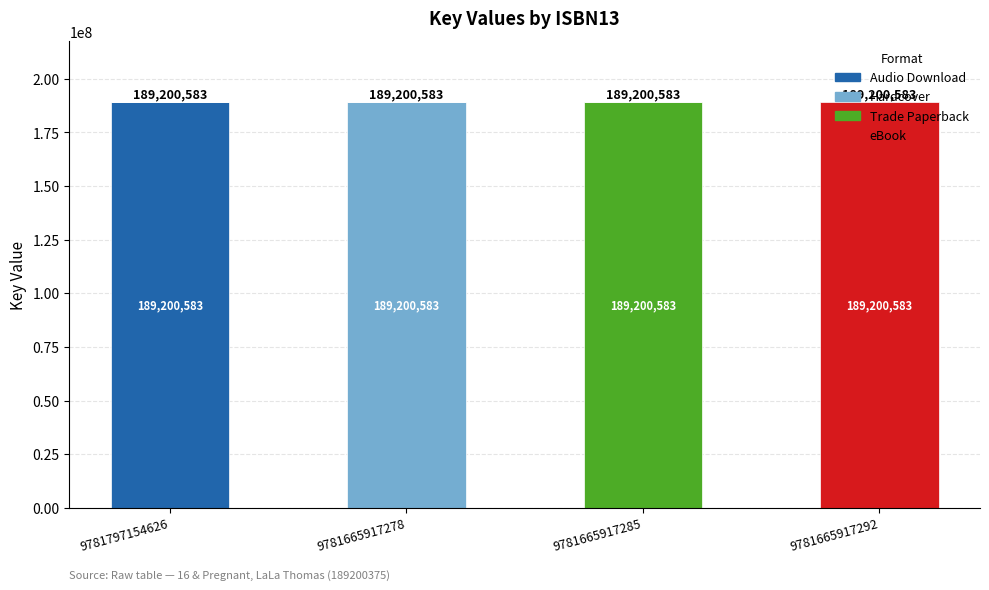

Does the chart contain stacked bars?

Yes